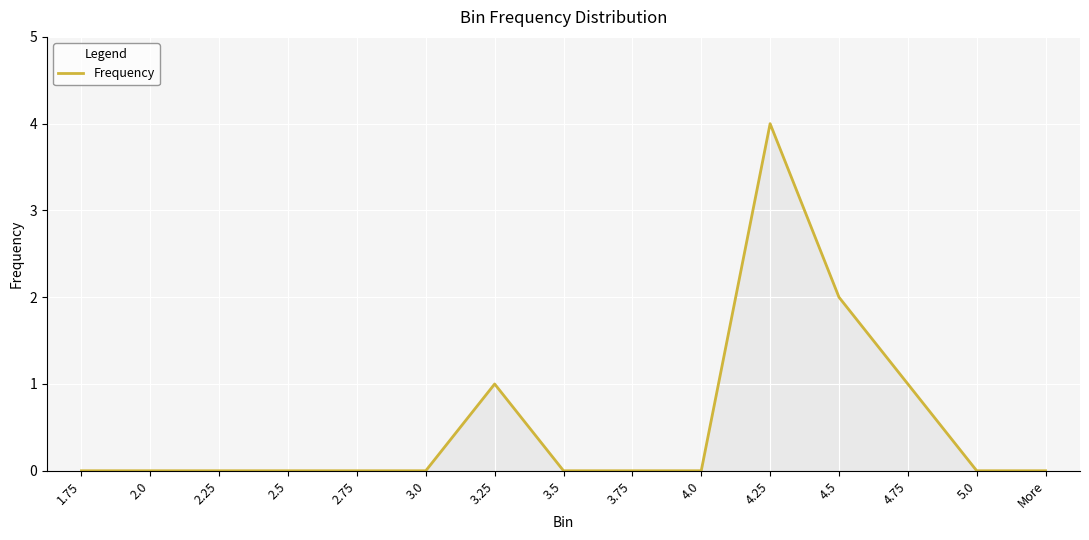

What is the difference between the maximum and minimum values?

4